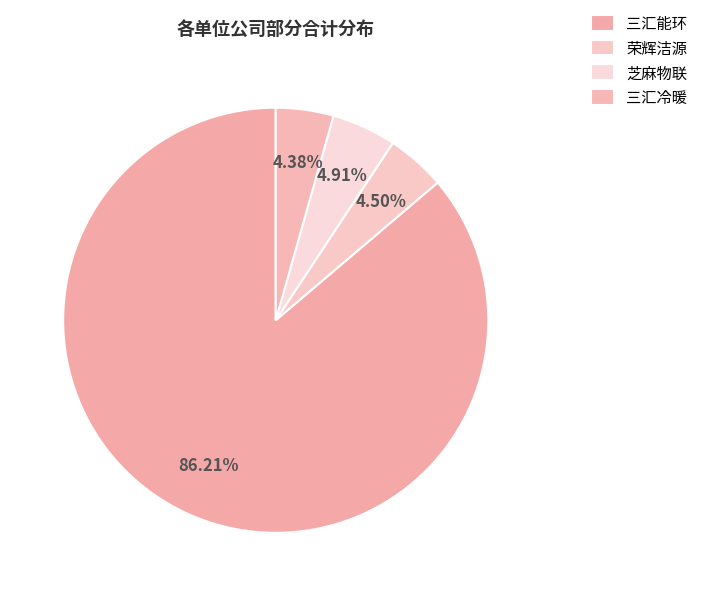

To the nearest percent, what portion does 荣辉洁源 represent?

4%